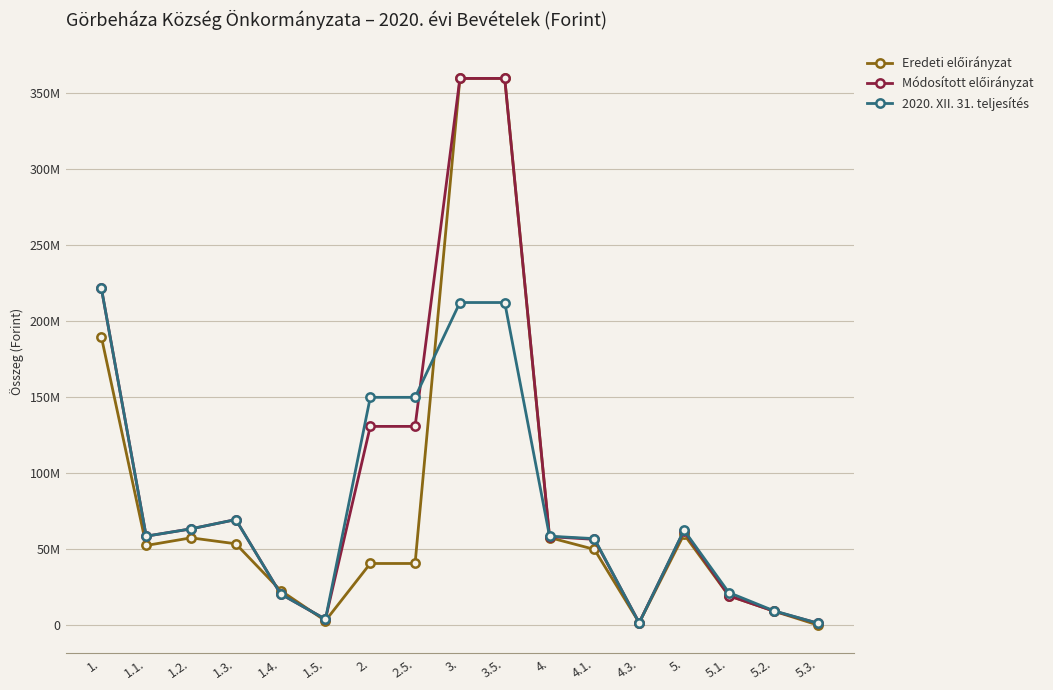

What is the minimum value shown in the chart?

100000